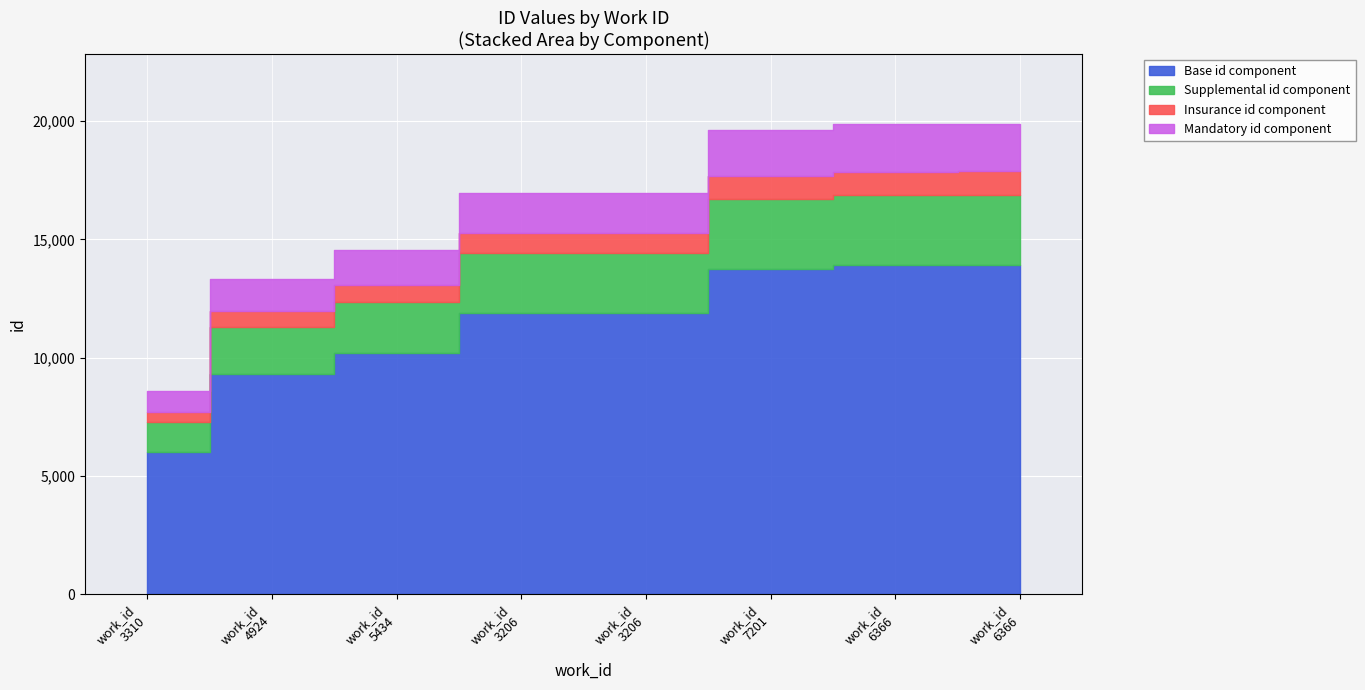

What is the label of the 8th point from the right?

3310